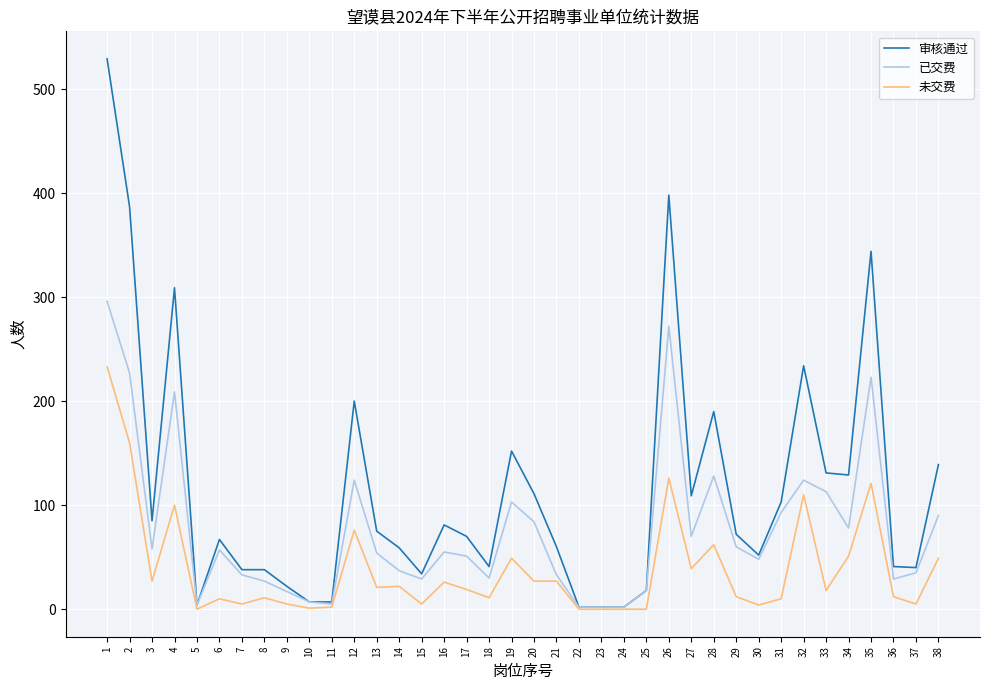

Which series changed the most between 11 and 26?

审核通过